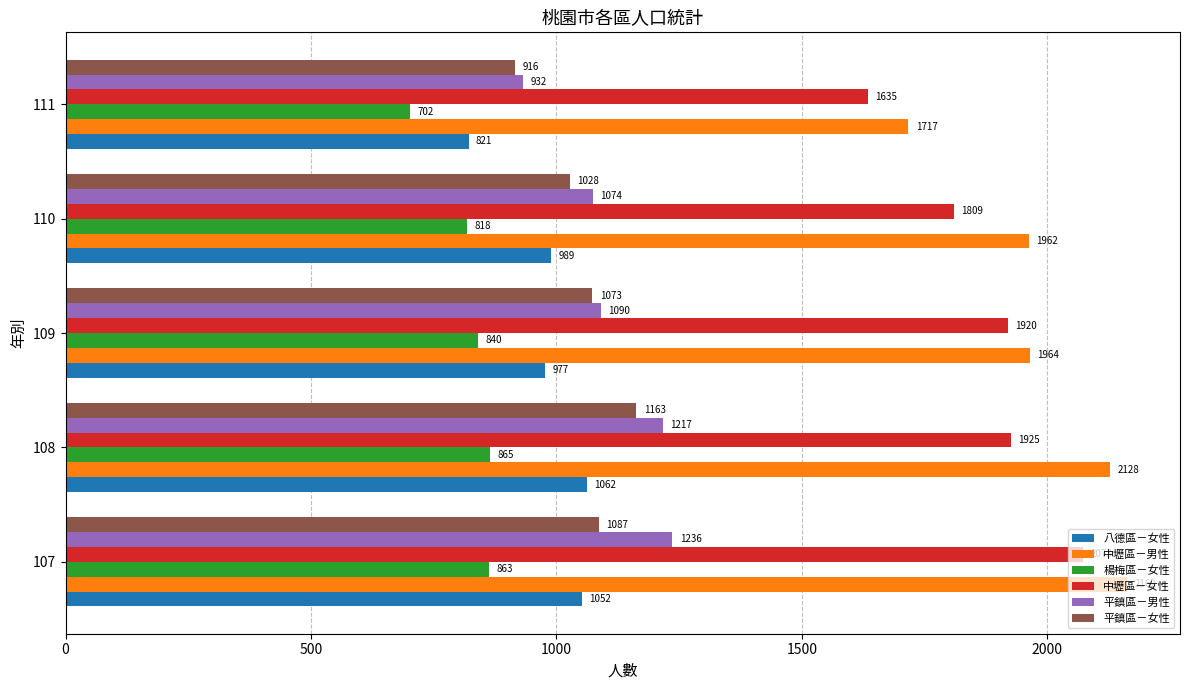

What is the difference between the 中壢區－女性 values at 108 and 109?

5